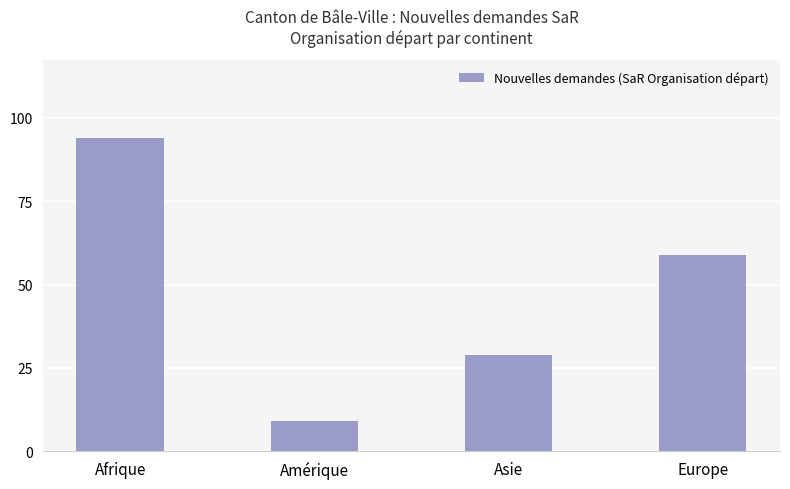

What position from the right is Afrique?

4